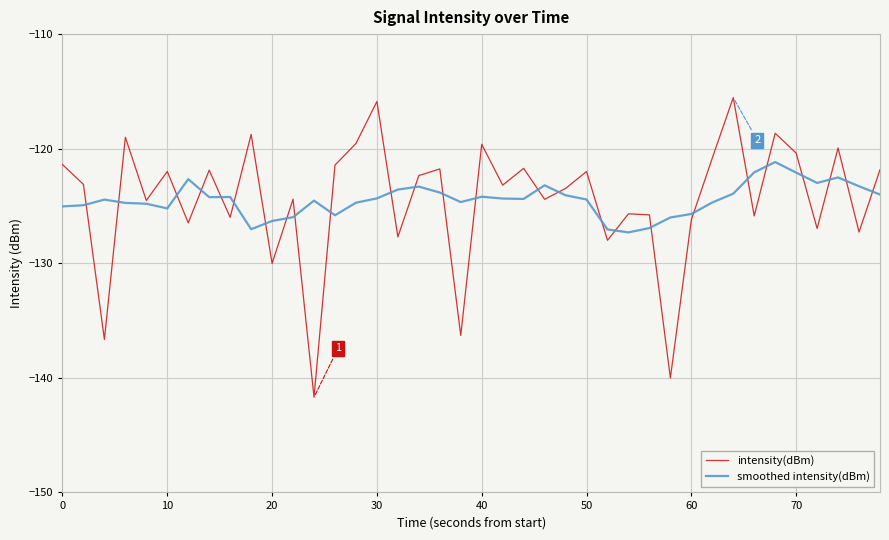

Count the number of data series in this chart.

2